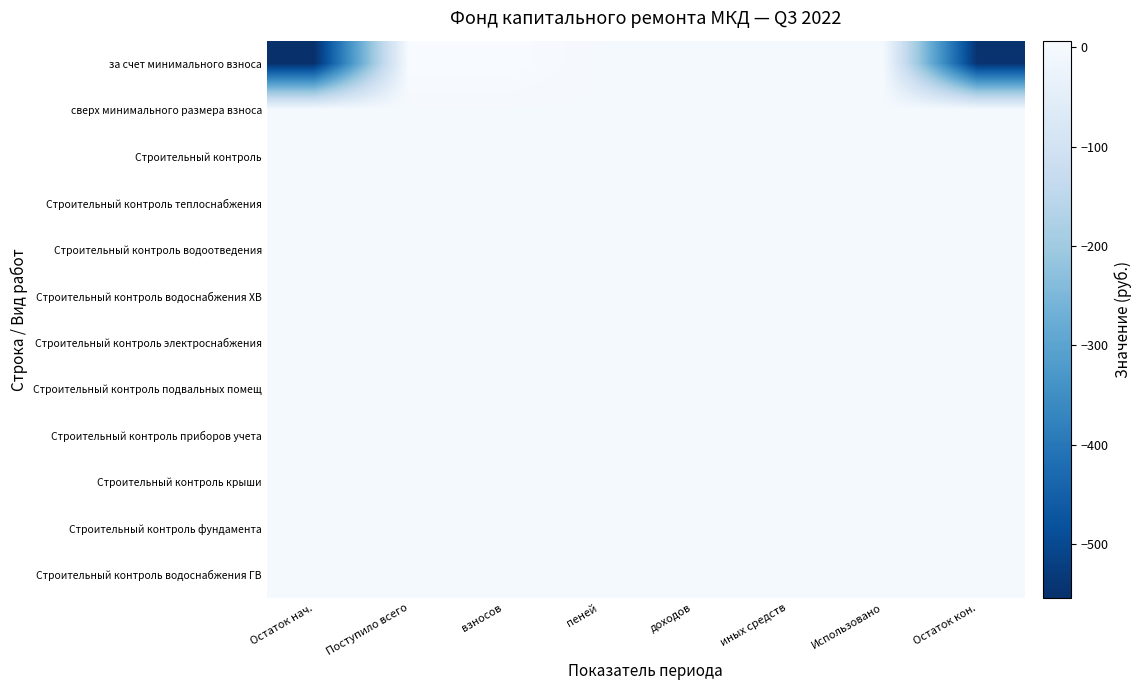

List the series in order of their peak value, highest first.

за счет минимального взноса, сверх минимального размера взноса, Строительный контроль, Строительный контроль теплоснабжения, Строительный контроль водоотведения, Строительный контроль водоснабжения ХВ, Строительный контроль электроснабжения, Строительный контроль подвальных помещ, Строительный контроль приборов учета, Строительный контроль крыши, Строительный контроль фундамента, Строительный контроль водоснабжения ГВ